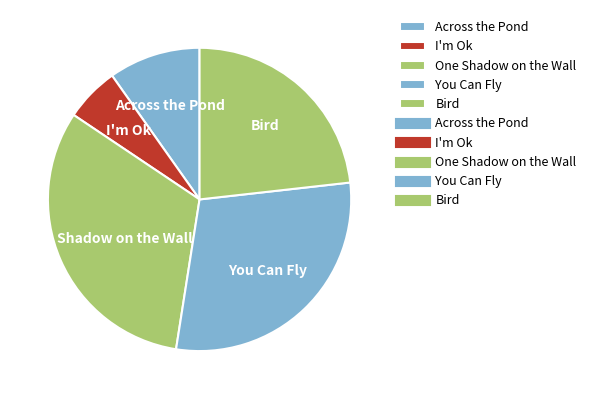

Is it true that Across the Pond is 10% of the pie?

True